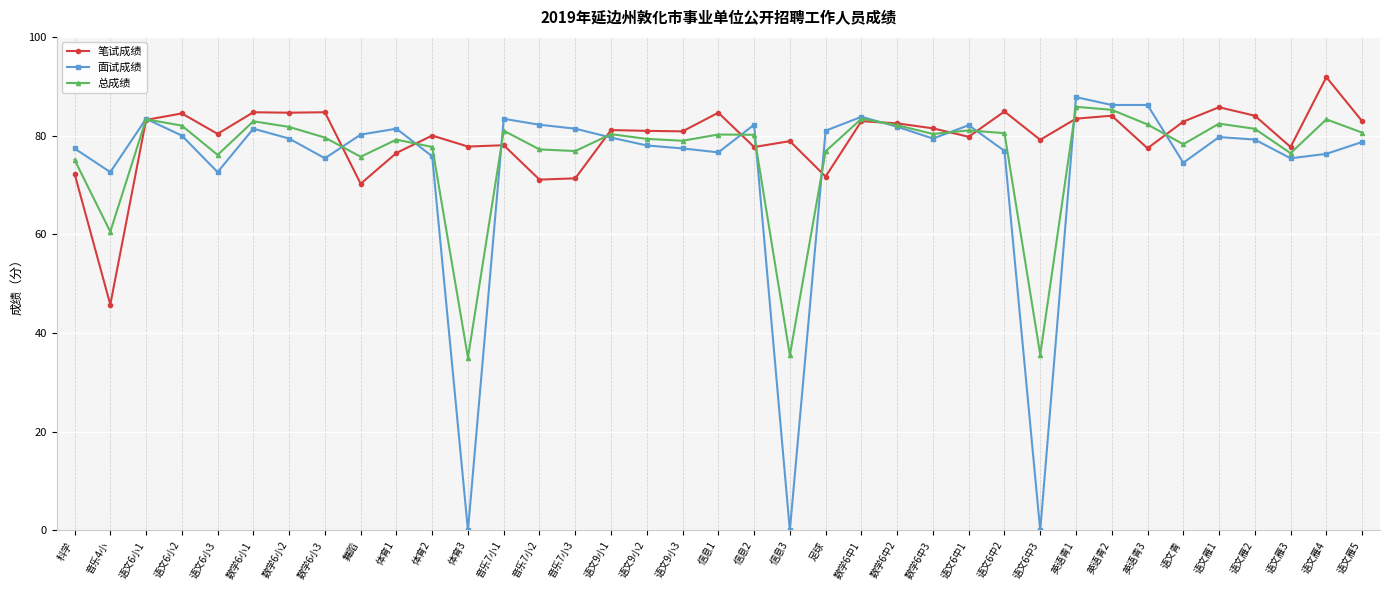

True or false: 笔试成绩 has a value of 77.7 at 语文雁3.

True